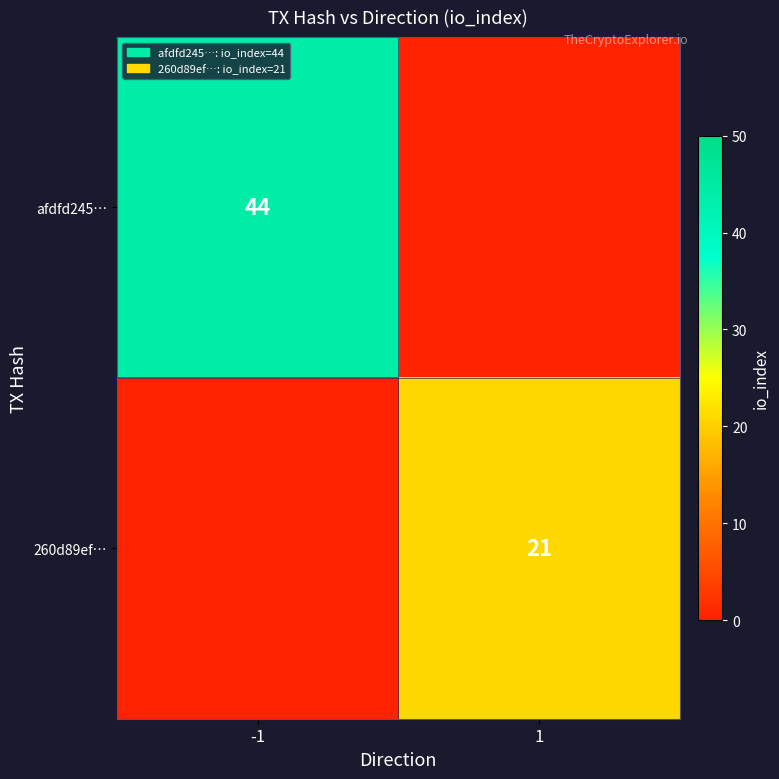

Is it true that afdfd245… equals 26 at -1?

False